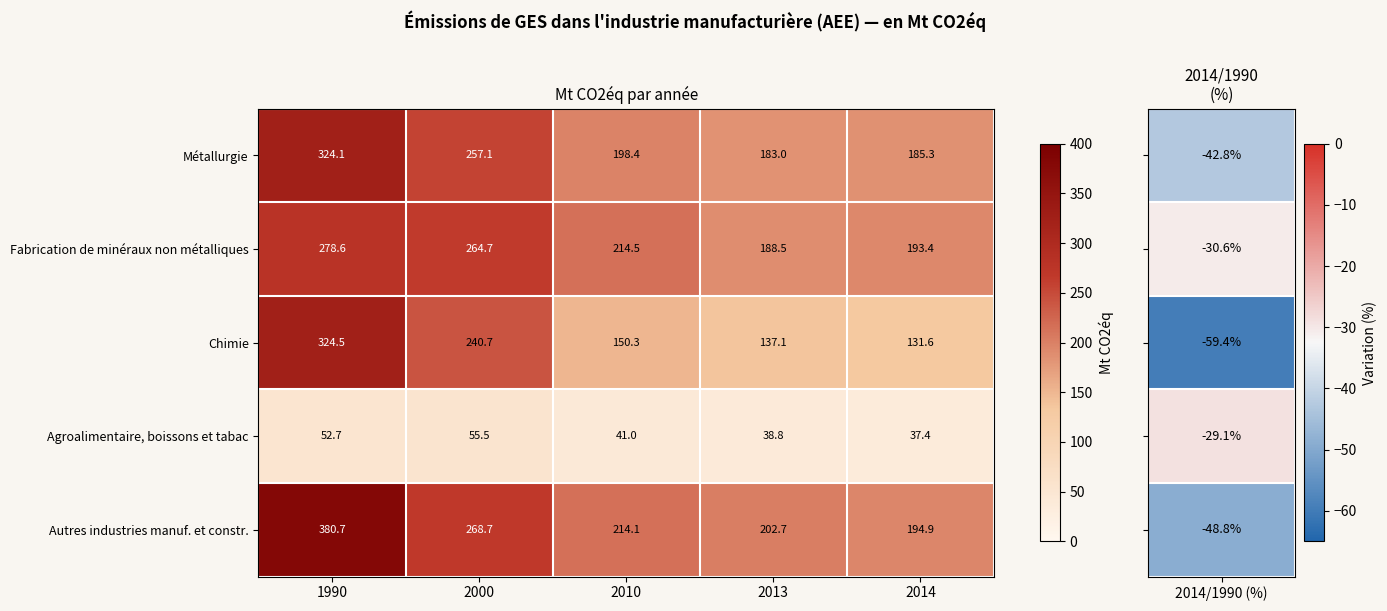

What is the minimum value for Agroalimentaire, boissons et tabac?

37.4